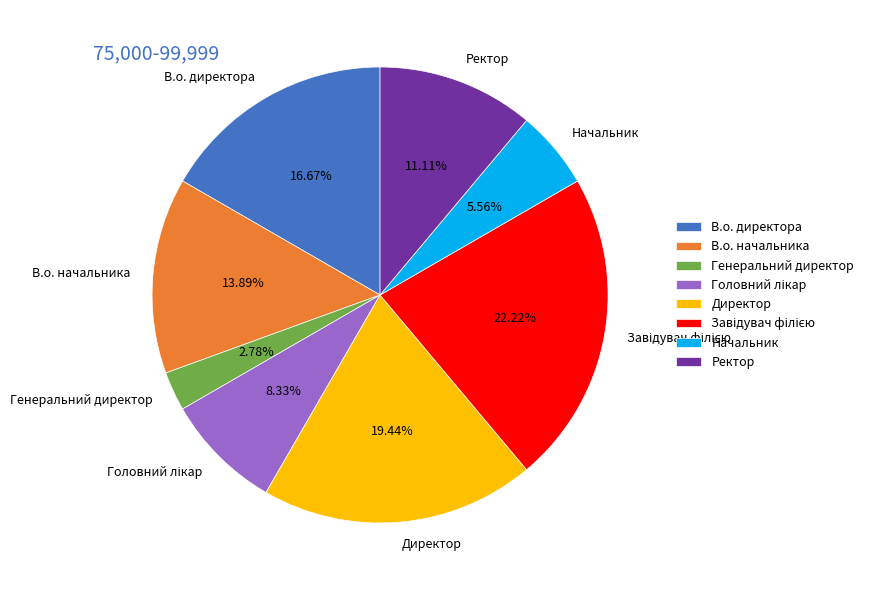

The Начальник slice represents 6% of the pie. True or false?

True